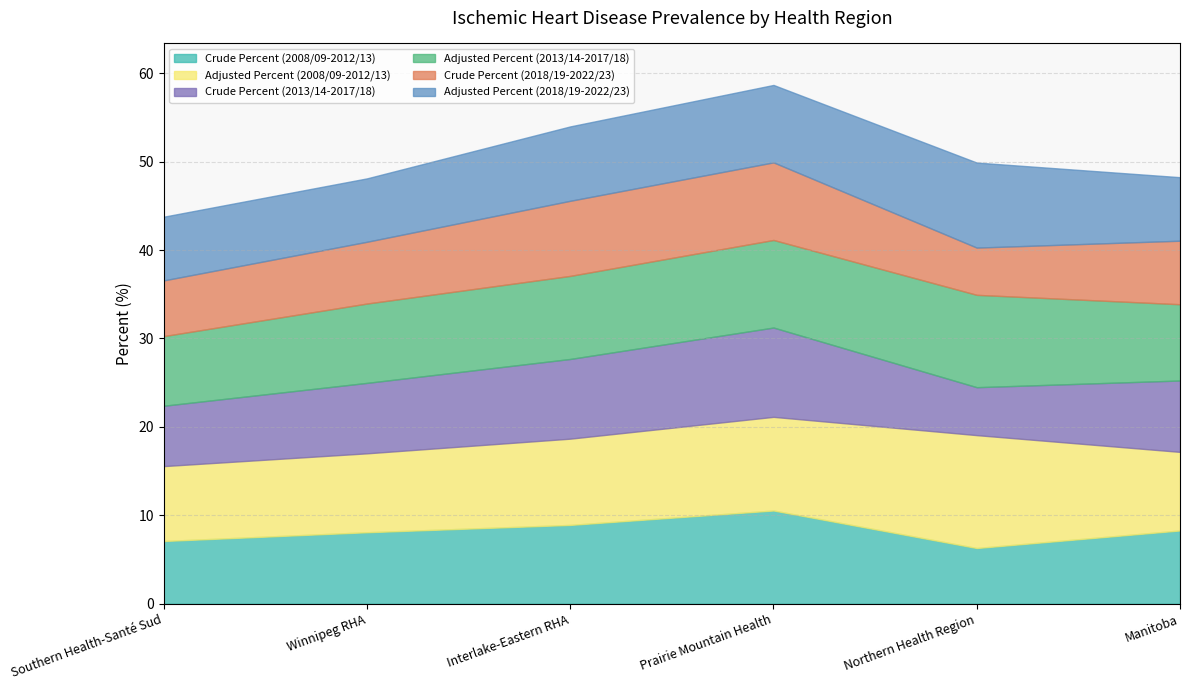

What is the total value across all series at Prairie Mountain Health?

58.7